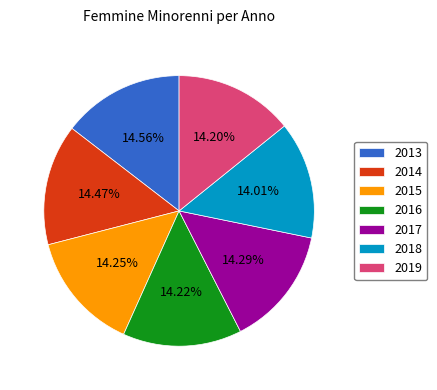

To the nearest percent, what is the difference between the largest and smallest slice percentages?

1%